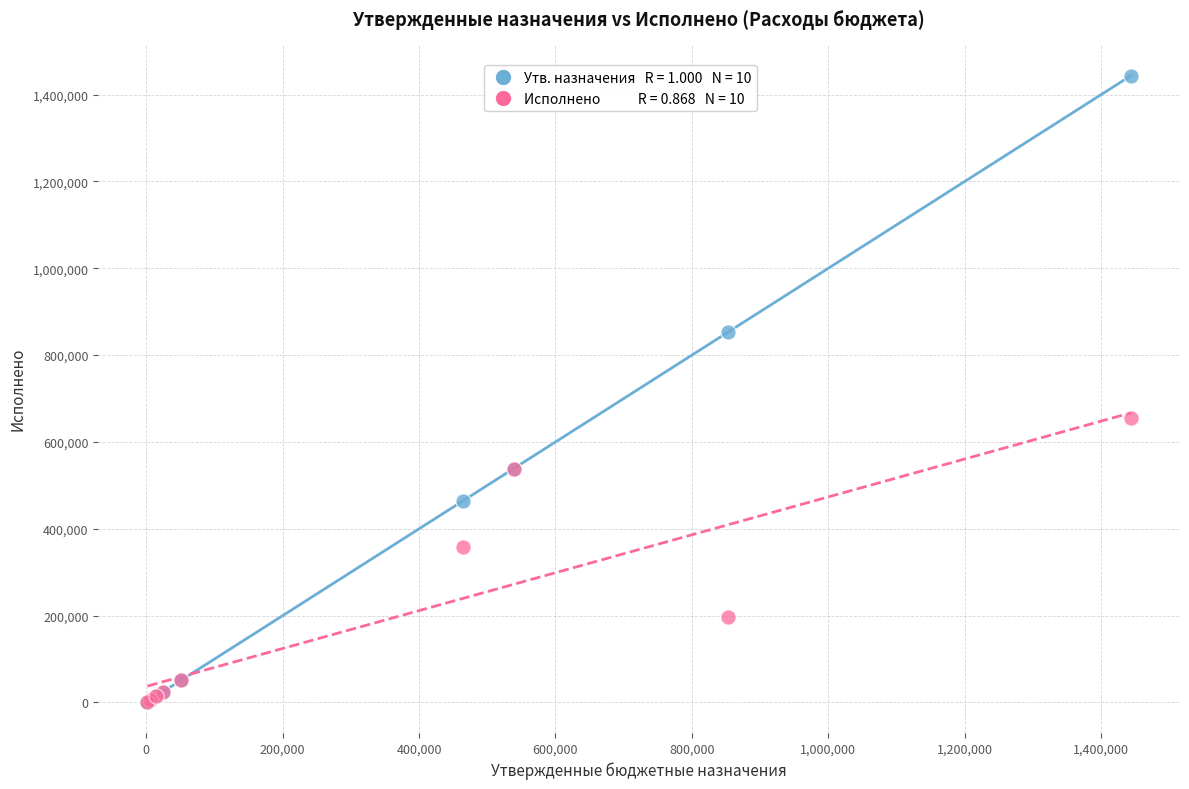

Across all series, what Y value is closest to 722662?

655503.4